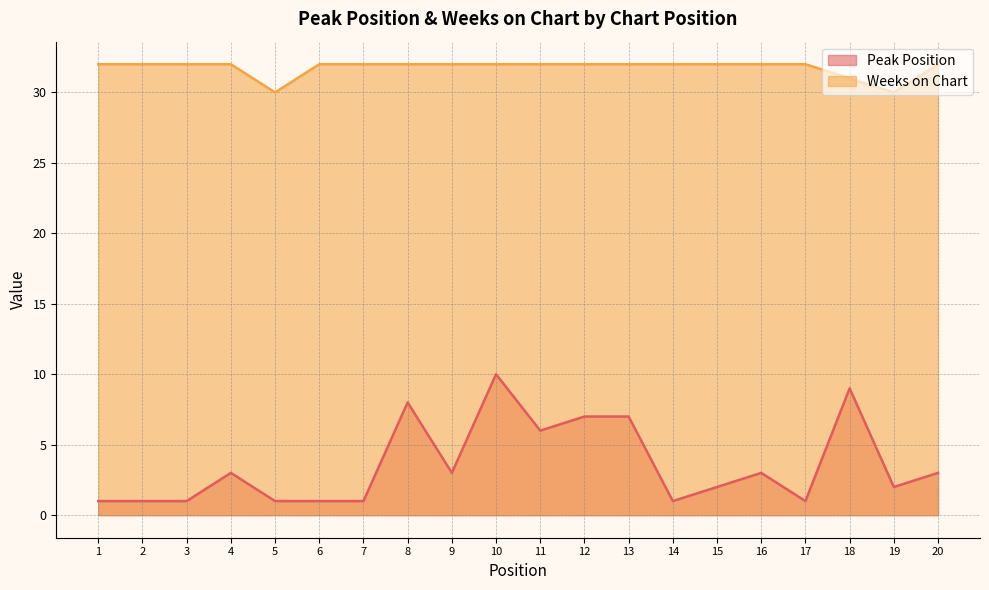

Reading left to right, list all the values displayed in this chart.

Peak Position: 1=1	2=1	3=1	4=3	5=1	6=1	7=1	8=8	9=3	10=10	11=6	12=7	13=7	14=1	15=2	16=3	17=1	18=9	19=2	20=3
Weeks on Chart: 1=32	2=32	3=32	4=32	5=30	6=32	7=32	8=32	9=32	10=32	11=32	12=32	13=32	14=32	15=32	16=32	17=32	18=31	19=30	20=32